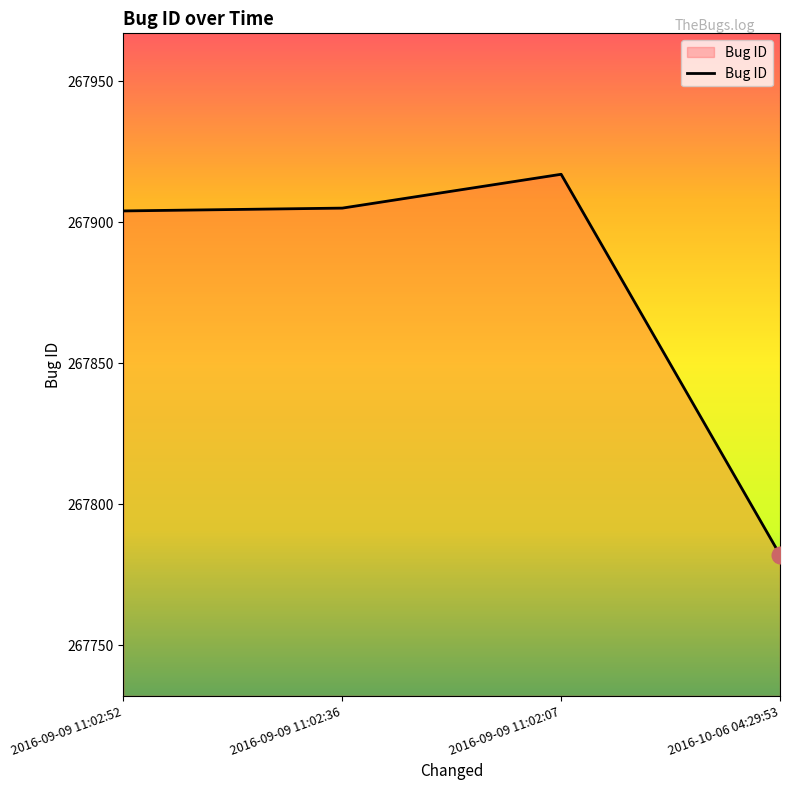

The value at 2016-10-06 04:29:53 is 360969. True or false?

False